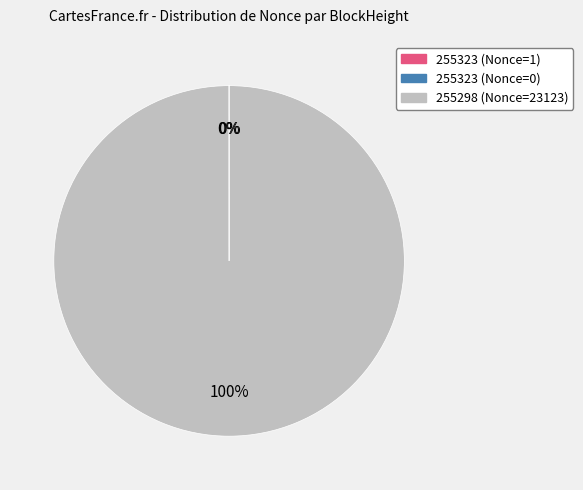

Which category accounts for the majority?

255298 (Nonce=23123)